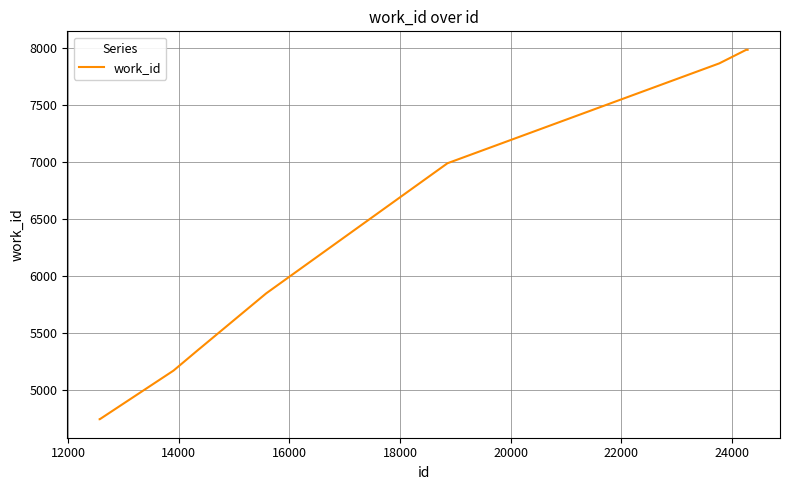

What is the maximum value shown in the chart?

7982